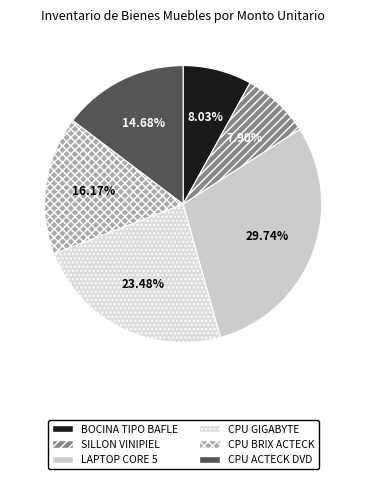

Which slice is the largest?

LAPTOP CORE 5